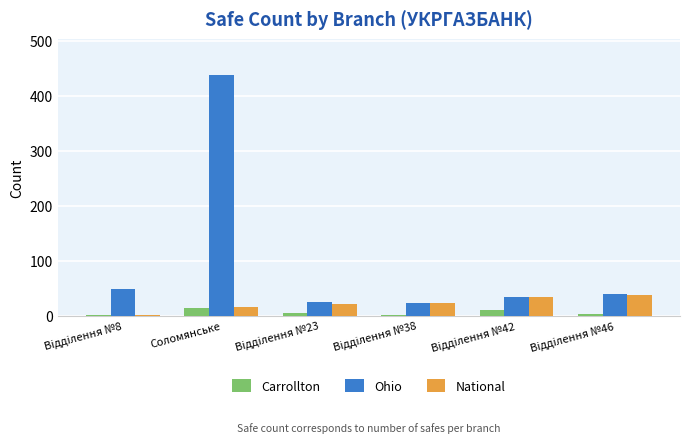

What is the value of the National bar at the 1st from the left?

2